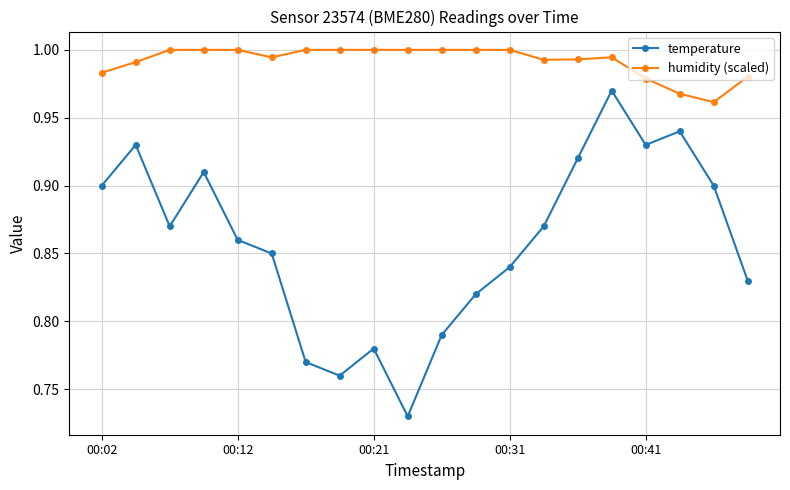

True or false: temperature and humidity (scaled) cross at least once.

False